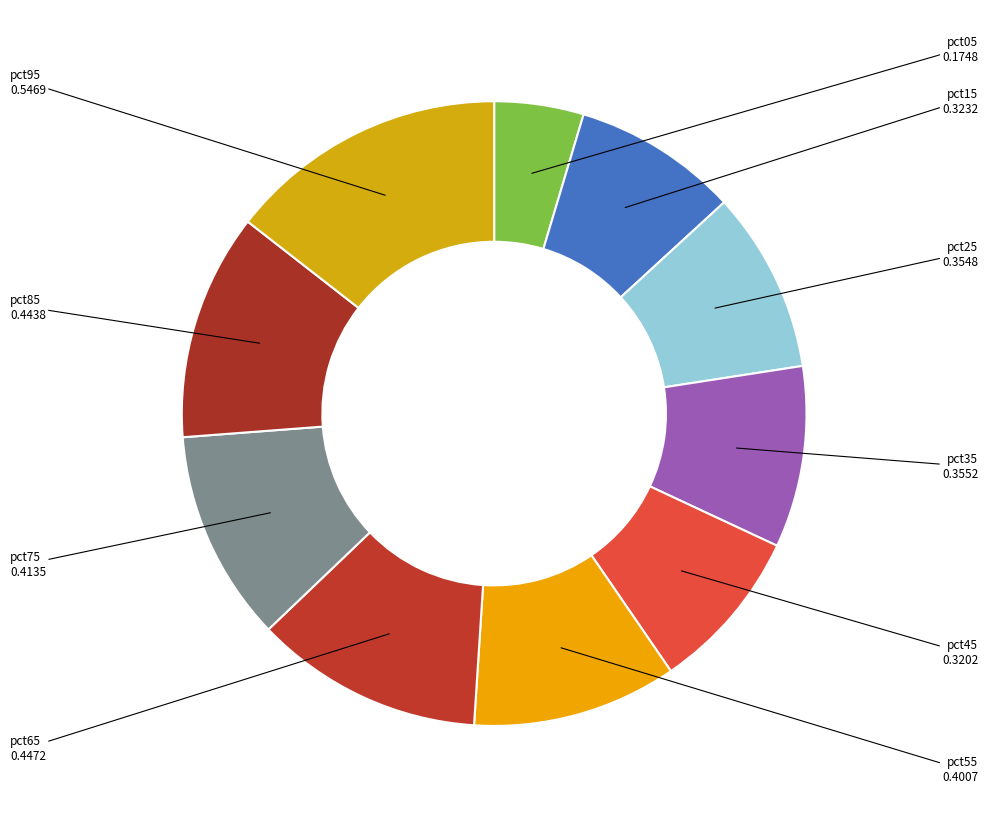

Count the number of slices in the pie.

10